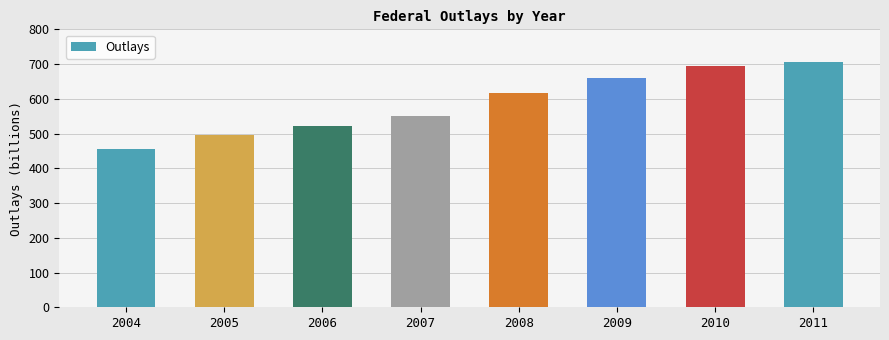

What is the maximum value shown in the chart?

705.6